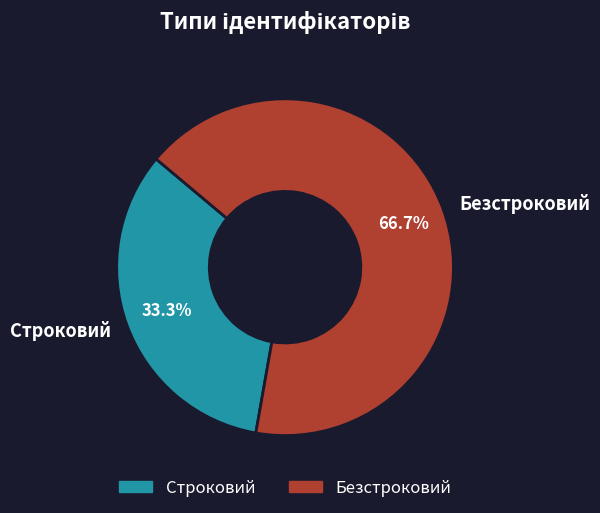

Between Безстроковий and Строковий, which is larger?

Безстроковий